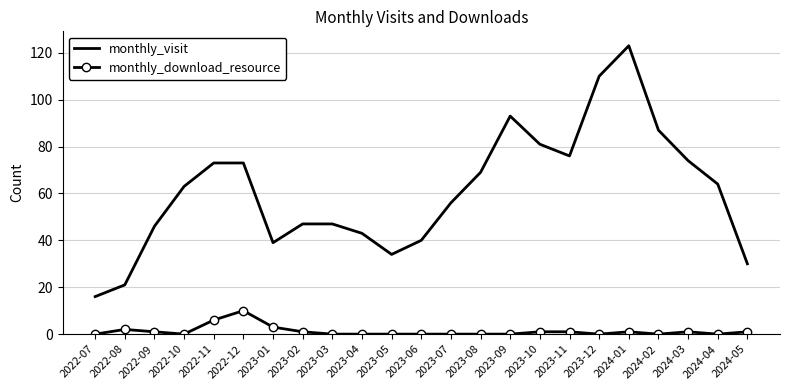

What is the difference between the maximum and minimum values in the monthly_visit series?

107